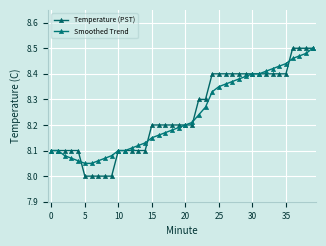

How many lines are shown in the chart?

2